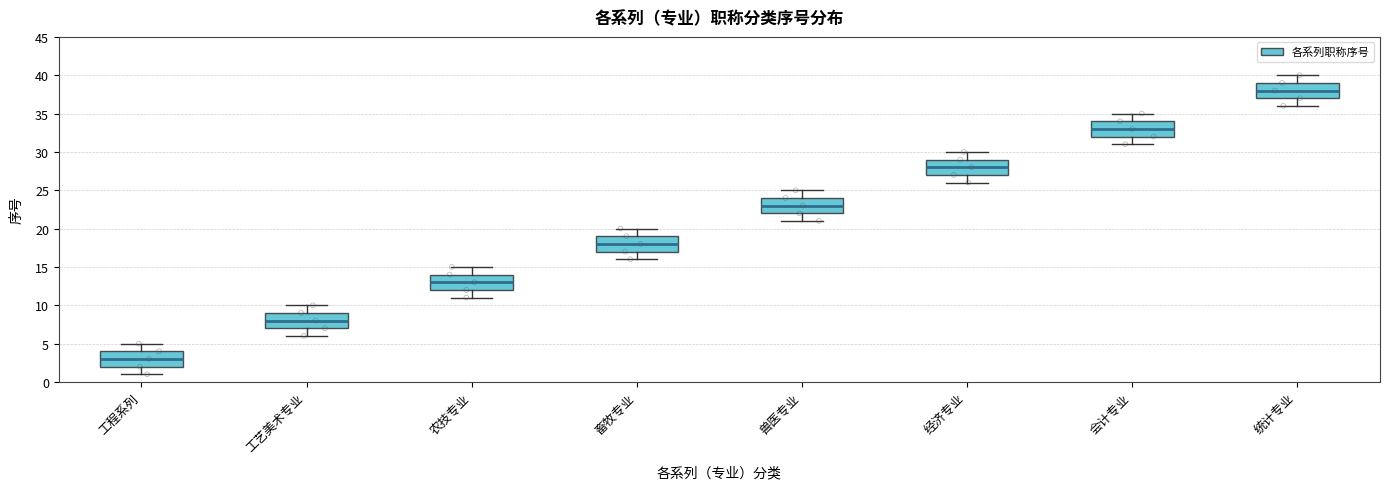

Reading left to right, transcribe this box plot: for each box, give where its median line is, the range the box spans, and where its two whiskers end, as read against the y-axis. The values are not printed on the chart, so give them approximately, as read against the axis.

工程系列: median 3, box 2 to 4, whiskers 1 to 5
工艺美术专业: median 8, box 7 to 9, whiskers 6 to 10
农技专业: median 13, box 12 to 14, whiskers 11 to 15
畜牧专业: median 18, box 17 to 19, whiskers 16 to 20
兽医专业: median 23, box 22 to 24, whiskers 21 to 25
经济专业: median 28, box 27 to 29, whiskers 26 to 30
会计专业: median 33, box 32 to 34, whiskers 31 to 35
统计专业: median 38, box 37 to 39, whiskers 36 to 40